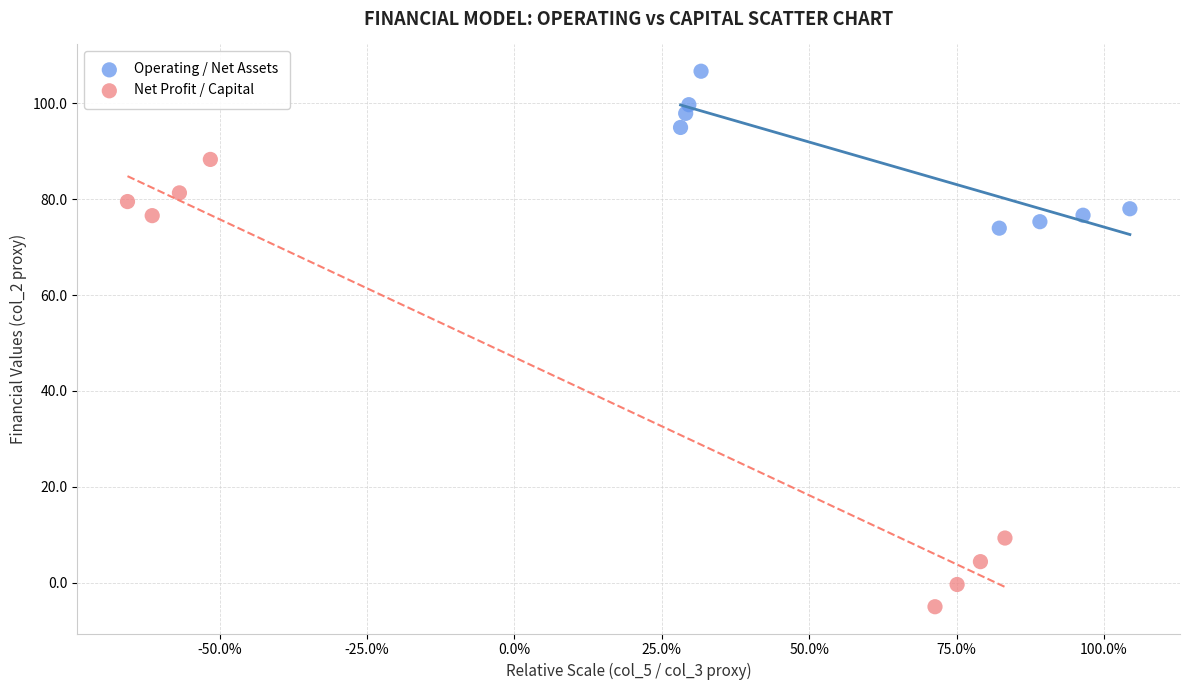

Which series contains the lowest Y value?

Net Profit / Capital